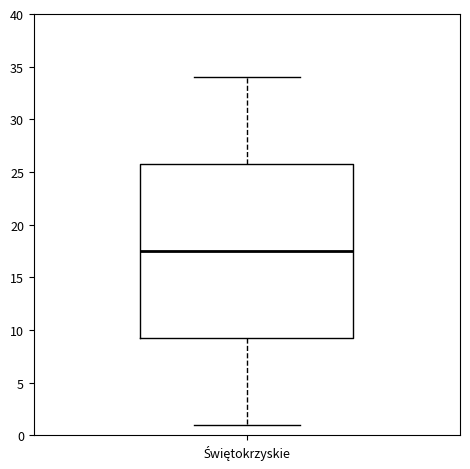

Transcribe this box plot: give where the median line is, the range the box spans, and where the two whiskers end, as read against the y-axis. The values are not printed on the chart, so give them approximately, as read against the axis.

median 17.5, box 9.5 to 26.0, whiskers 1.0 to 34.0